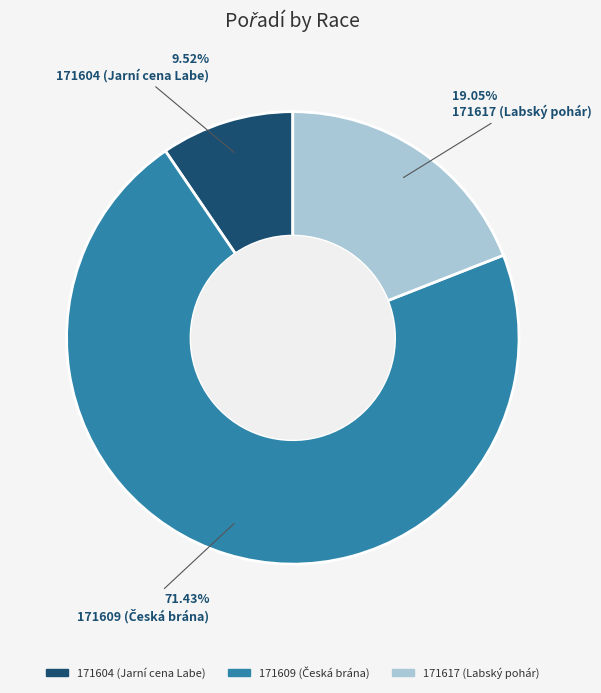

Is there any slice that represents more than half of the pie?

Yes